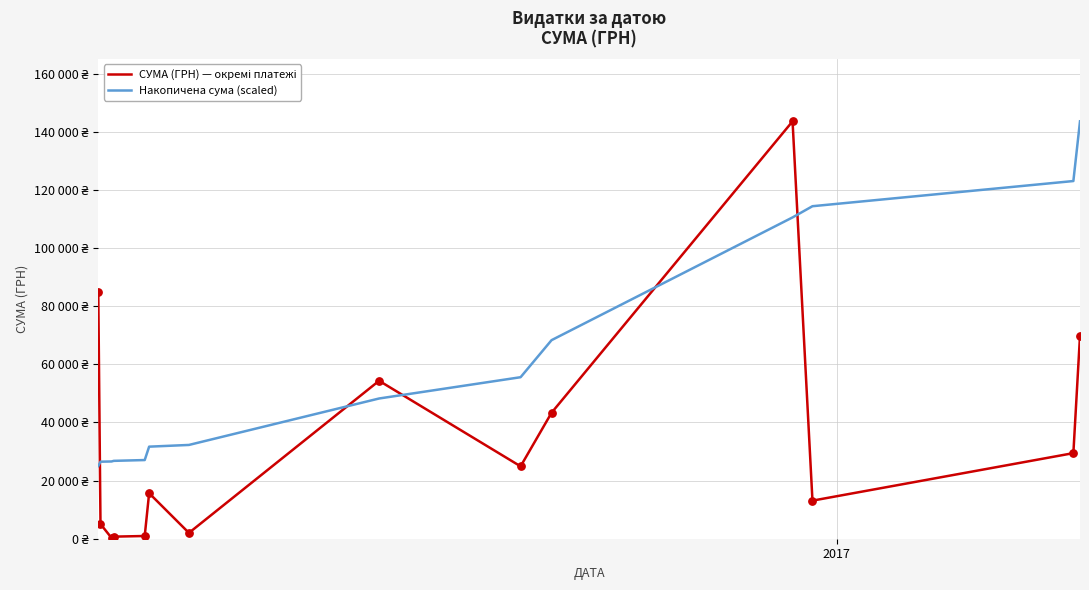

Does the chart have visible grid lines?

Yes